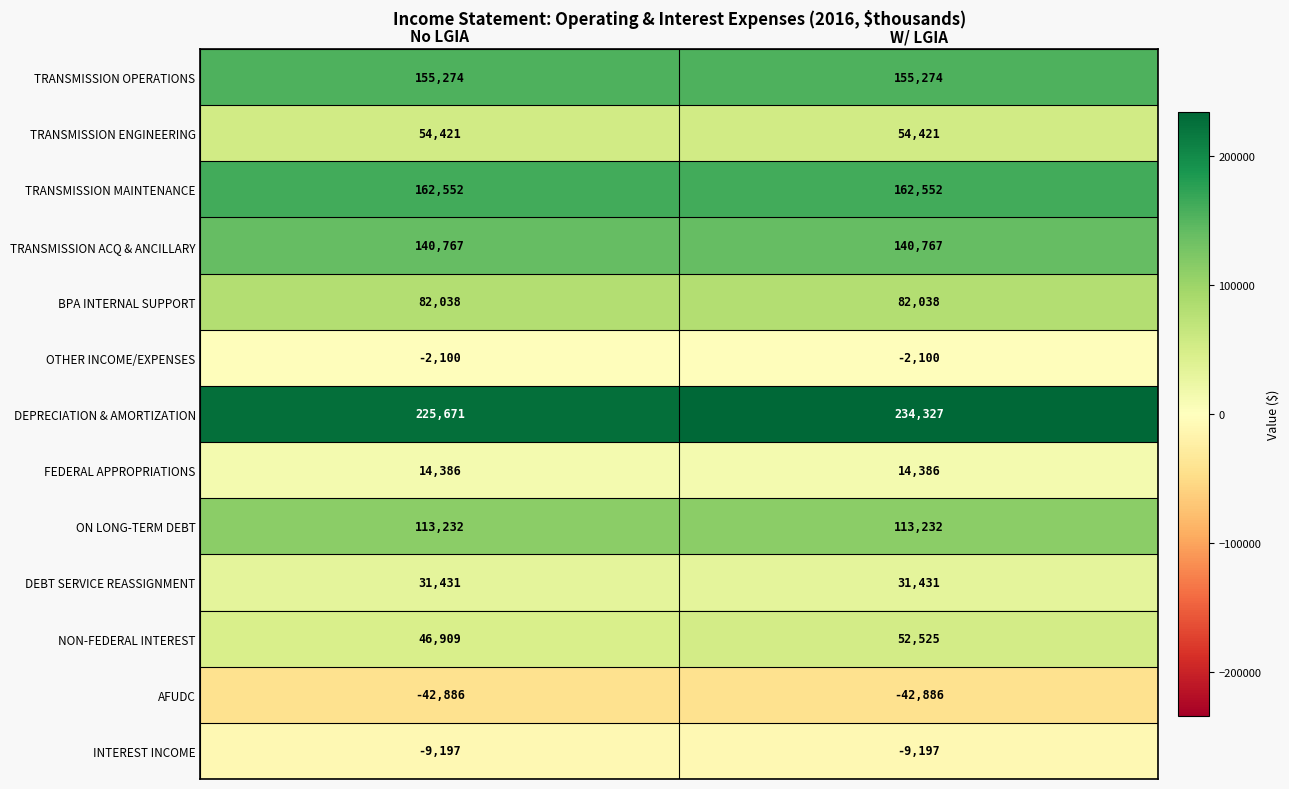

What is the total value across all series at No LGIA?

972498